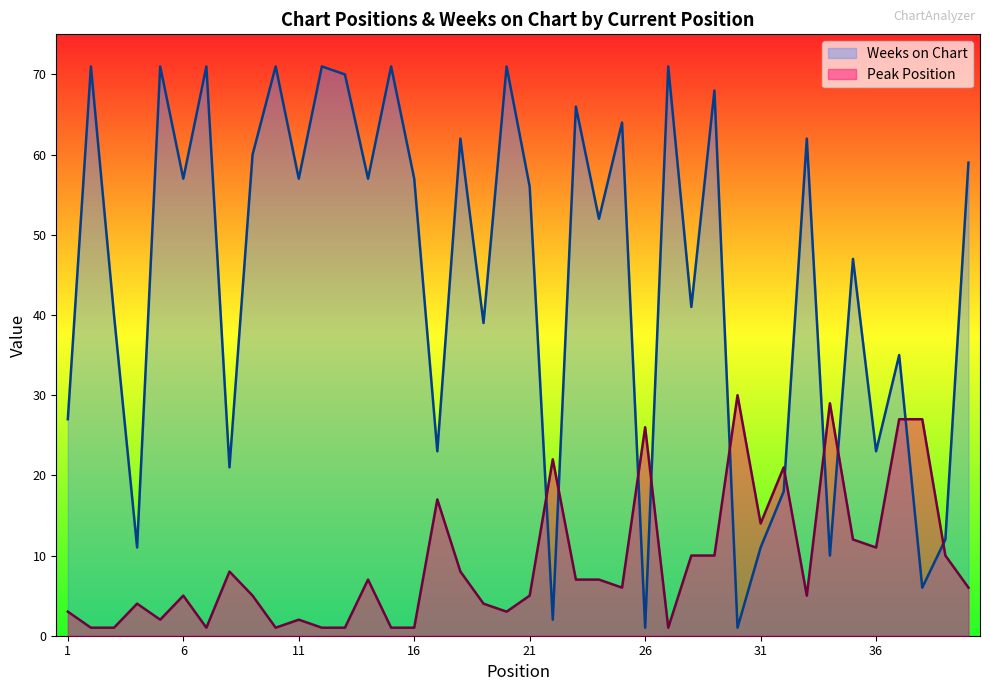

At which label is Weeks on Chart closest to 36?

37